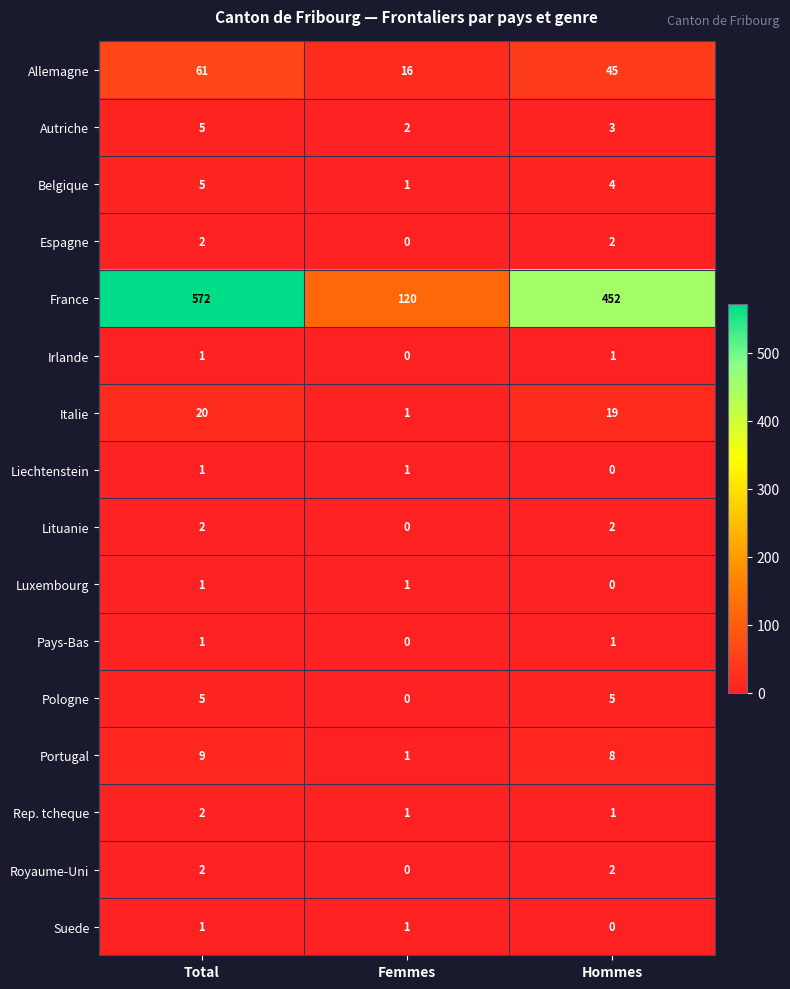

List the labels in order of Allemagne value, smallest first.

Femmes, Hommes, Total